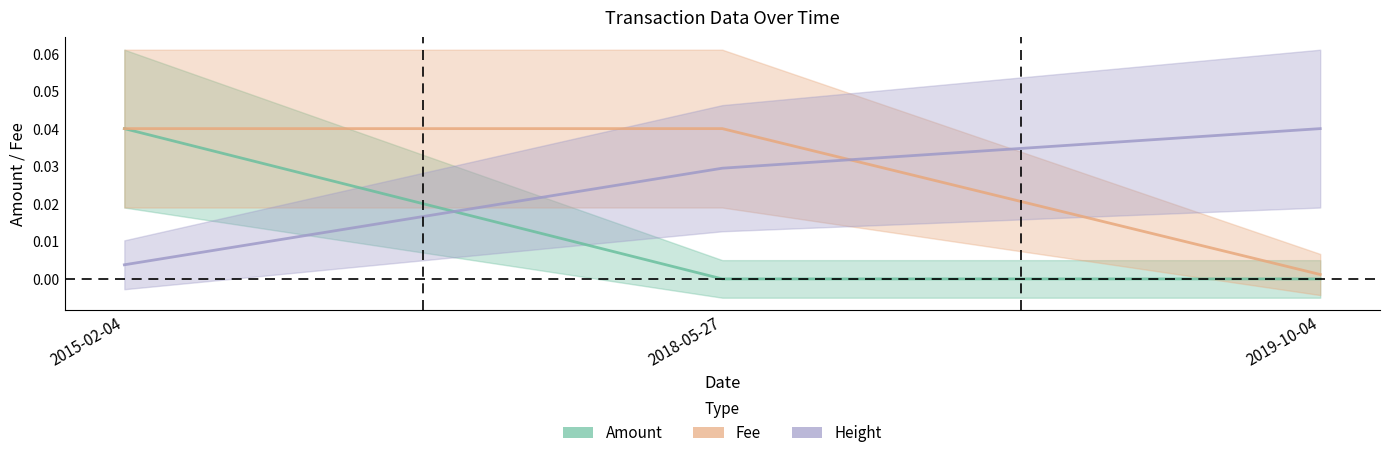

Between 2018-05-27 and 2019-10-04, which series saw the biggest shift?

Fee